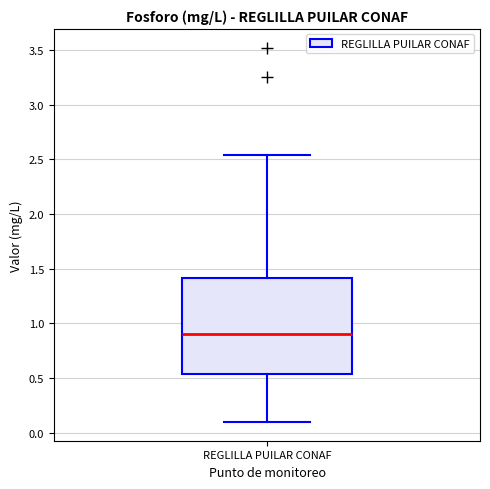

Where does the upper whisker of the box for REGLILLA PUILAR CONAF end on the y-axis? The values are not printed on the chart, so give them approximately, as read against the axis.

2.55